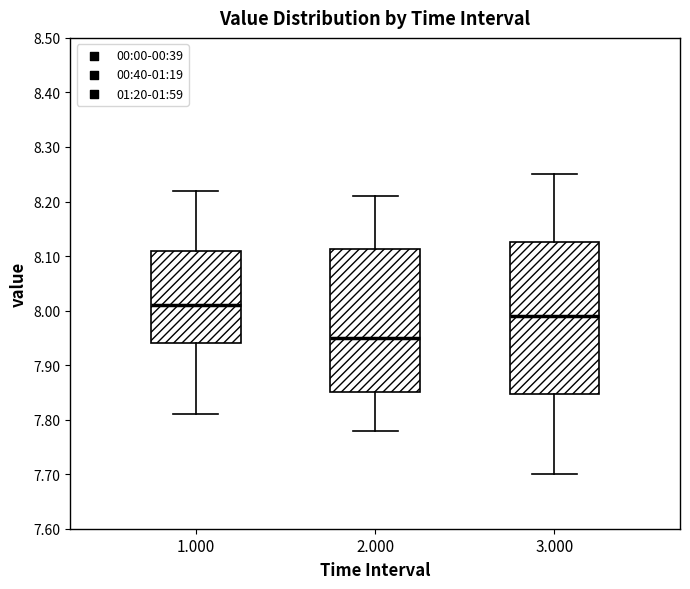

Reading left to right, read every box against the y-axis: the position of its median line, the range the box covers, and the ends of its whiskers. The values are not printed on the chart, so give them approximately, as read against the axis.

1.000: median 8.01, box 7.94 to 8.11, whiskers 7.81 to 8.22
2.000: median 7.95, box 7.85 to 8.11, whiskers 7.78 to 8.21
3.000: median 7.99, box 7.85 to 8.13, whiskers 7.70 to 8.25